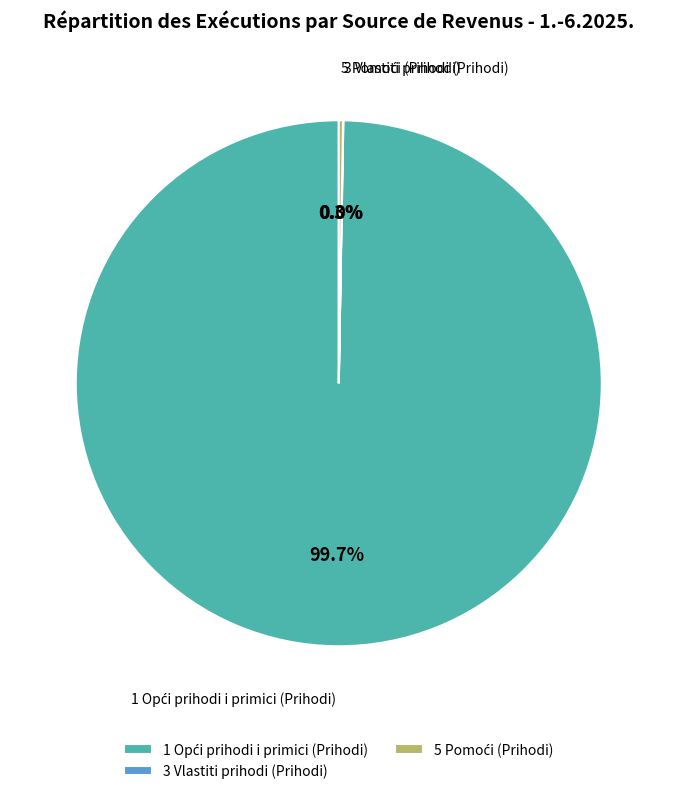

Is there a majority slice in this chart?

Yes